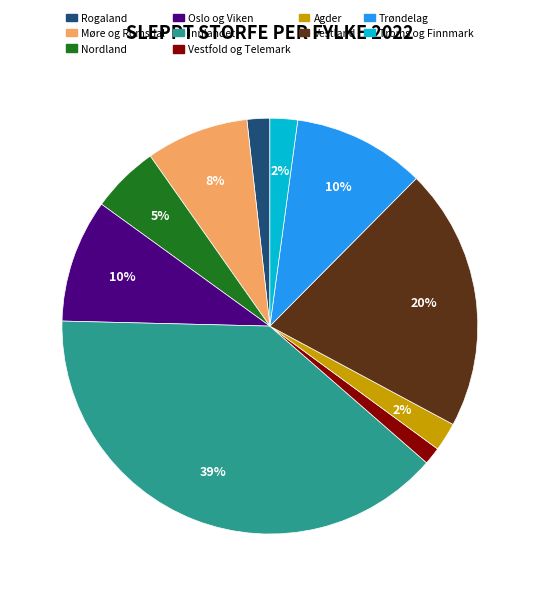

Which slice is the largest?

Innlandet